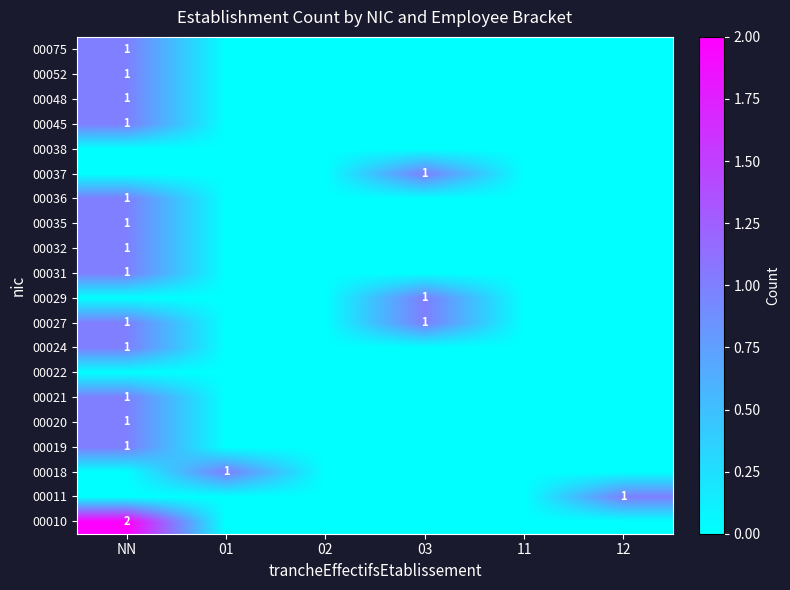

What is the total value across all series at 03?

3